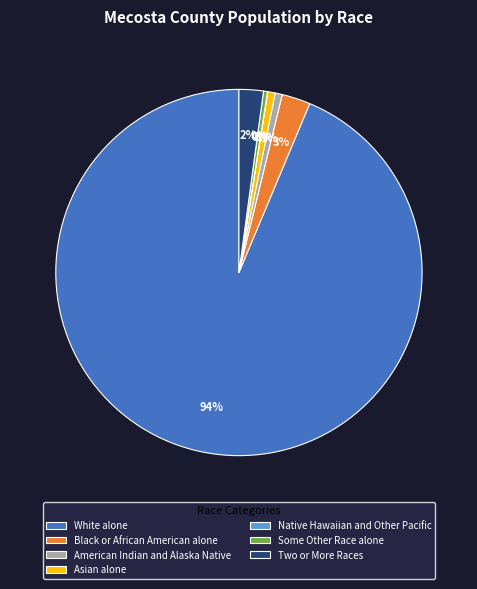

Approximately how many times larger is the value at Asian alone compared to American Indian and Alaska Native?

1.0